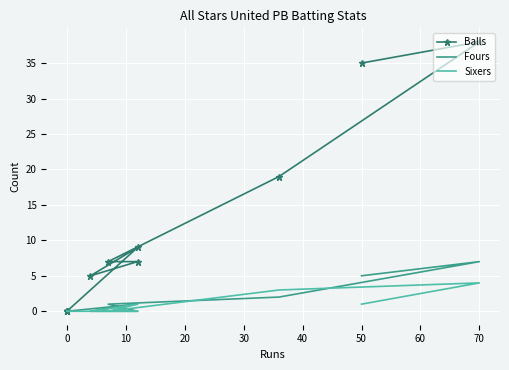

What is the difference between the highest and lowest values at 20?

7